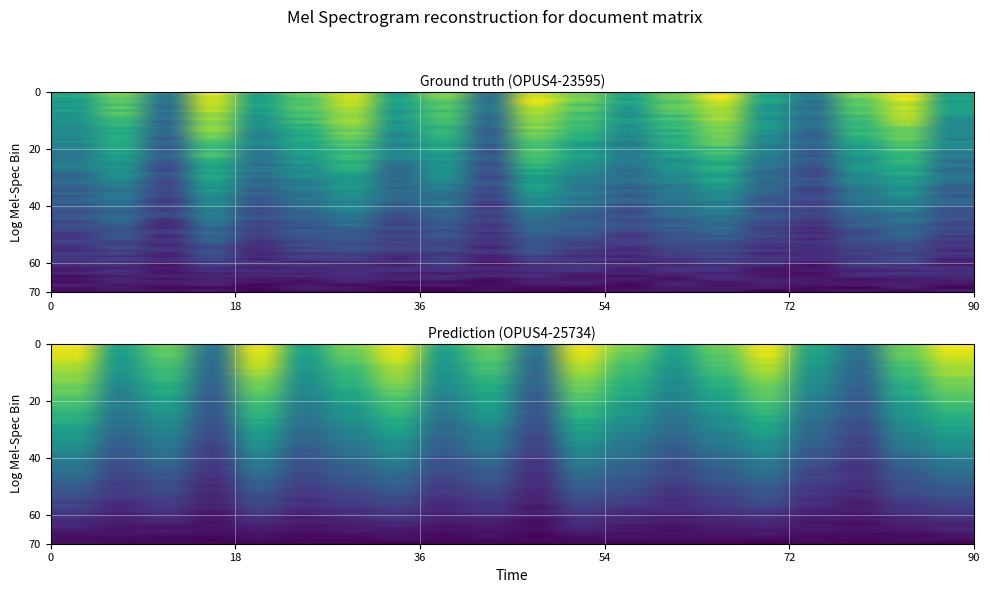

Rank the series by their average value, from lowest to highest.

OPUS4-23595, OPUS4-25734